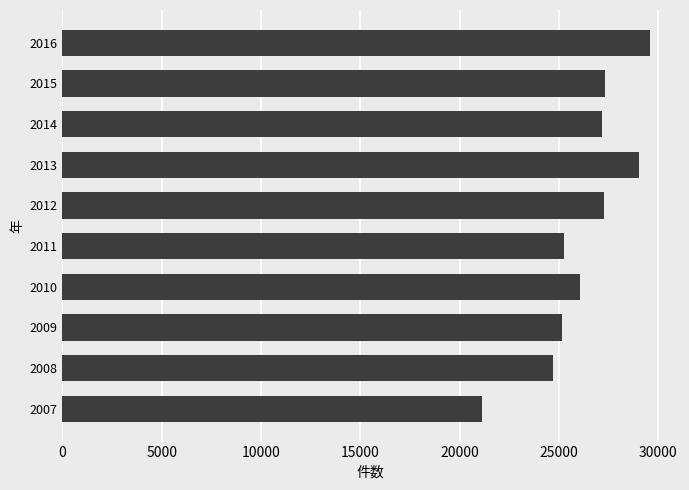

What is the greatest value displayed?

29583